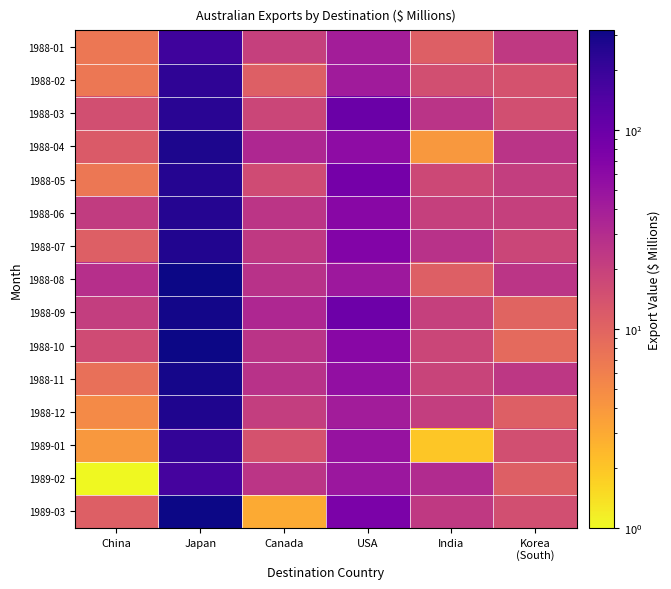

What is the difference between the highest and lowest values at India?

29